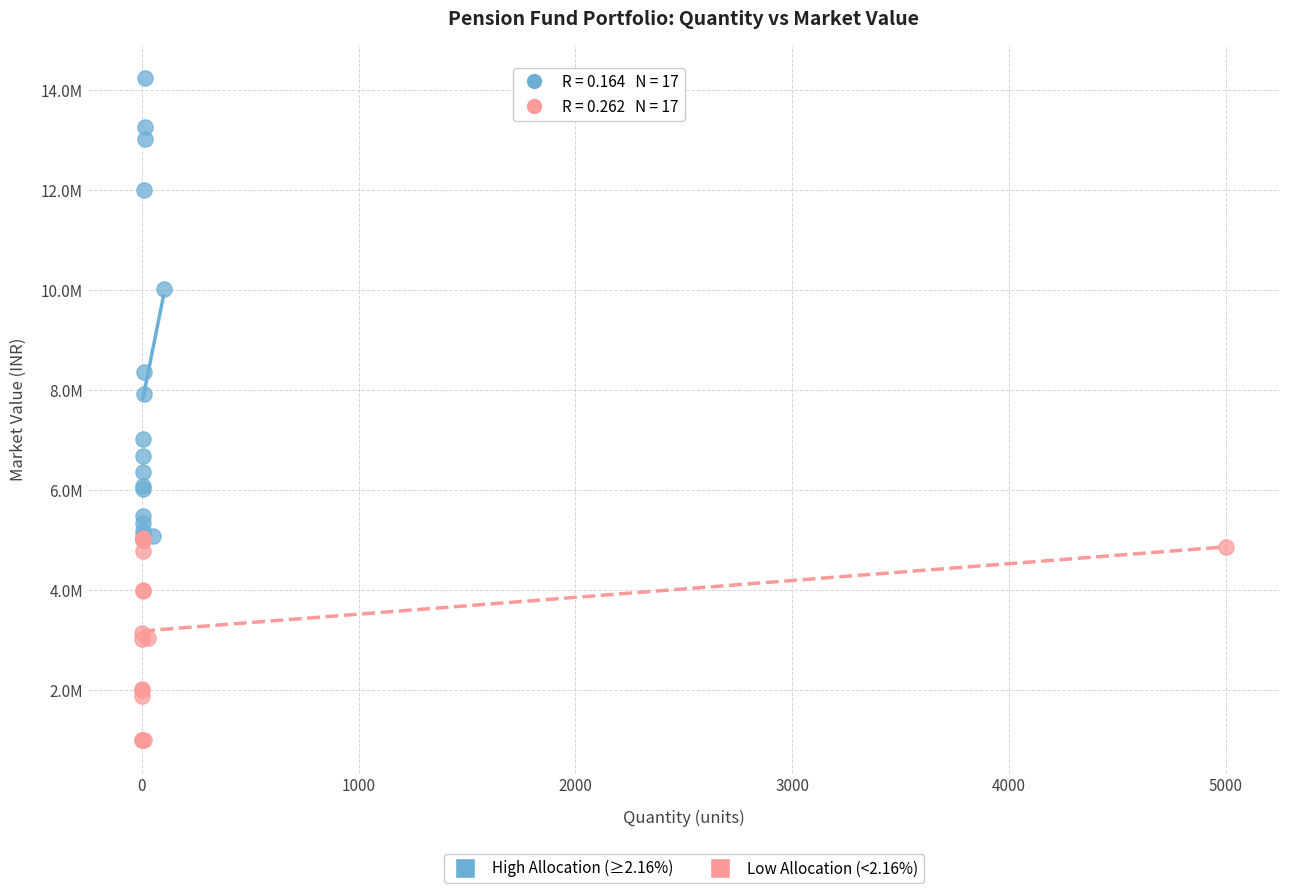

Which series has the widest spread of Y values?

High Allocation (≥2.16%)